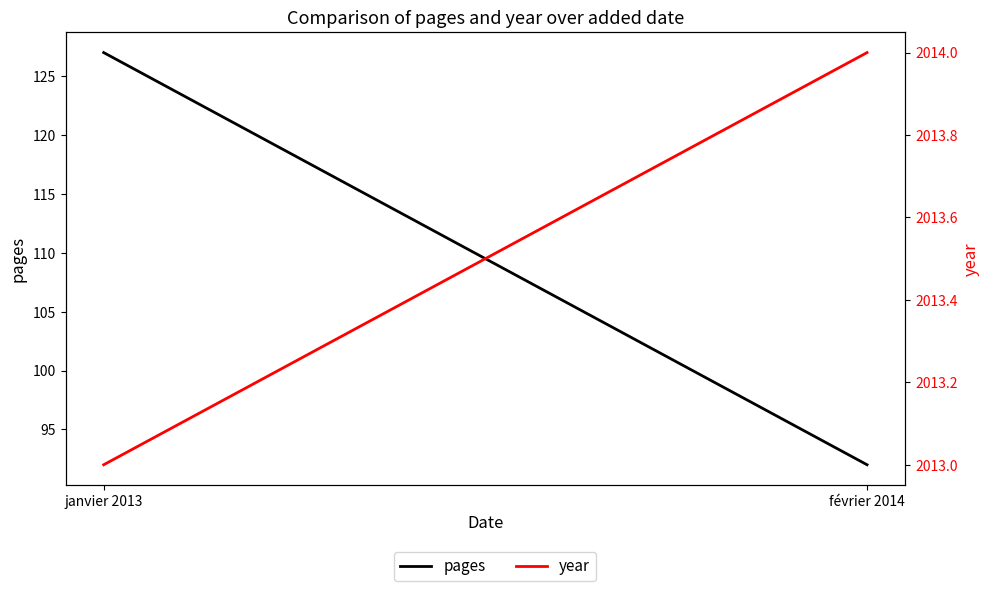

What is the maximum value shown in the chart?

2014